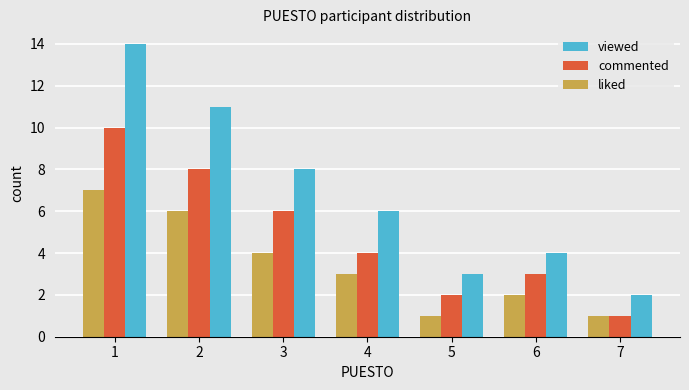

Which series has the largest range (max minus min)?

viewed